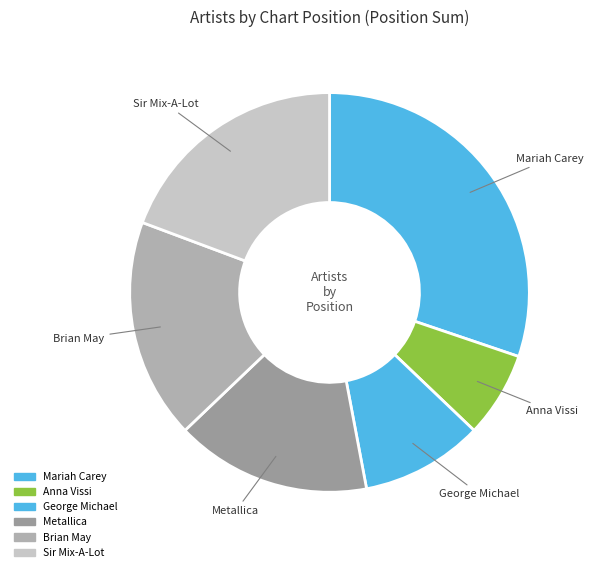

Count the number of slices in the pie.

6